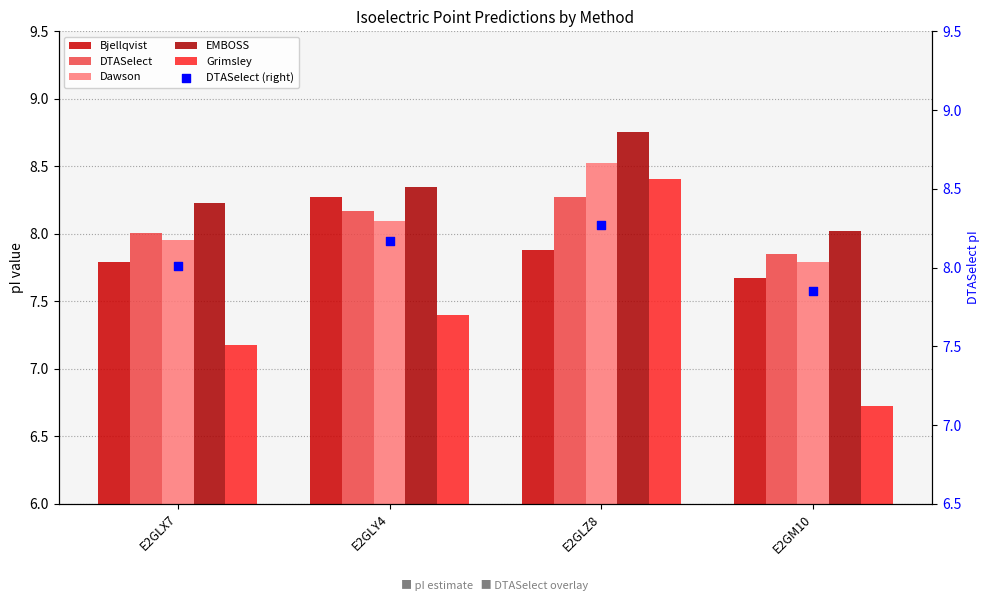

What is the total value across all series at E2GLZ8?

50.1